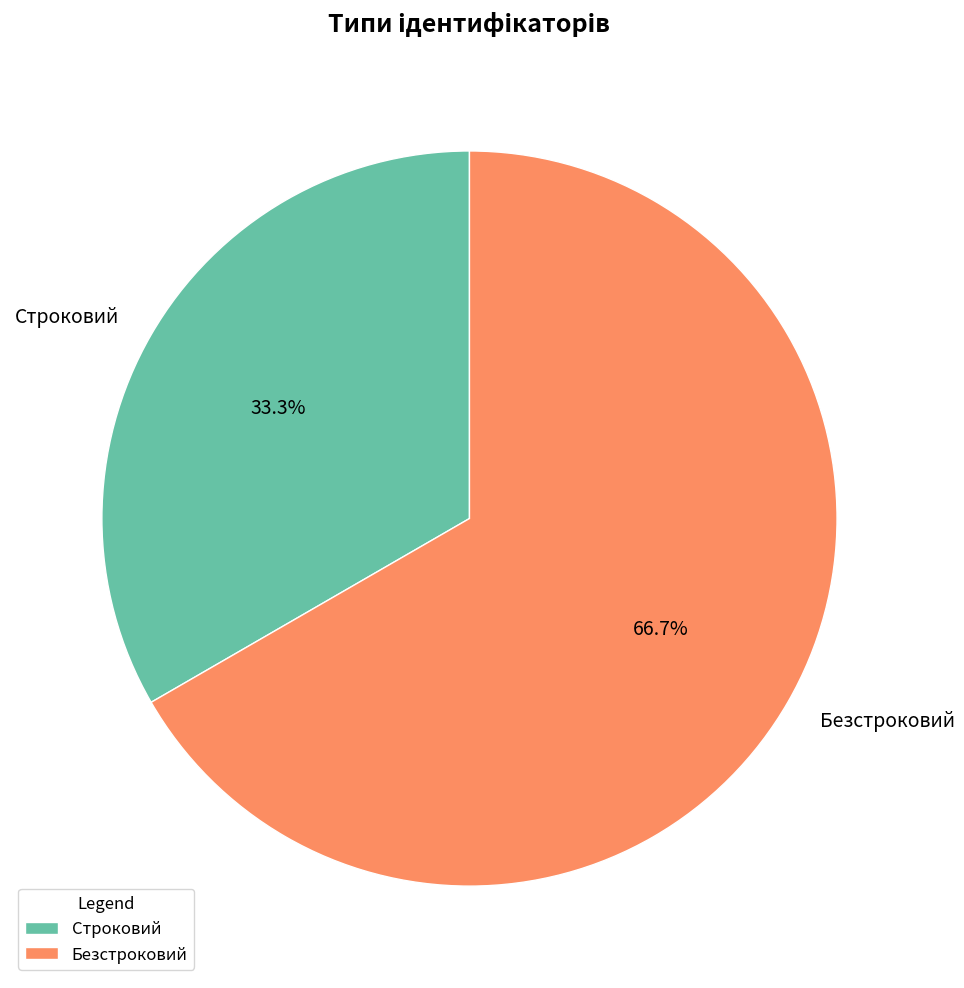

What is the largest slice in the pie chart?

Безстроковий